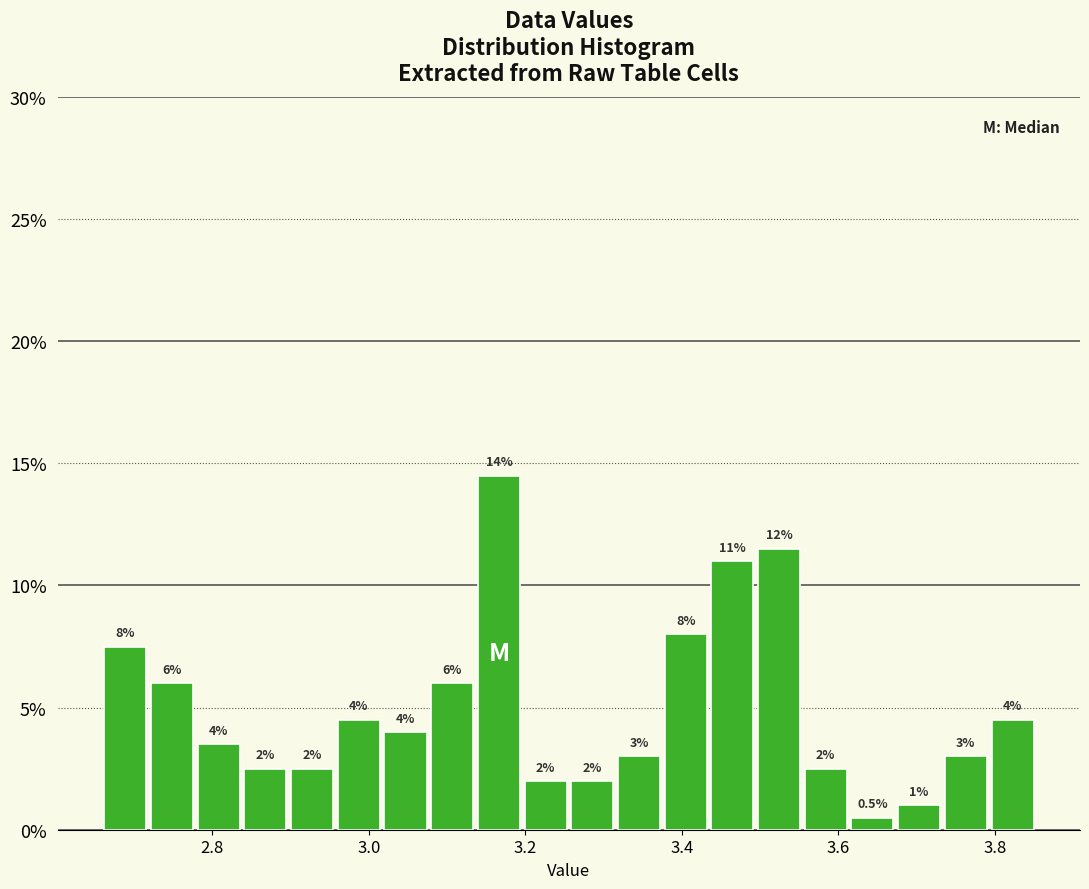

Read against the x-axis, roughly where is the centre of the tallest bar?

3.16